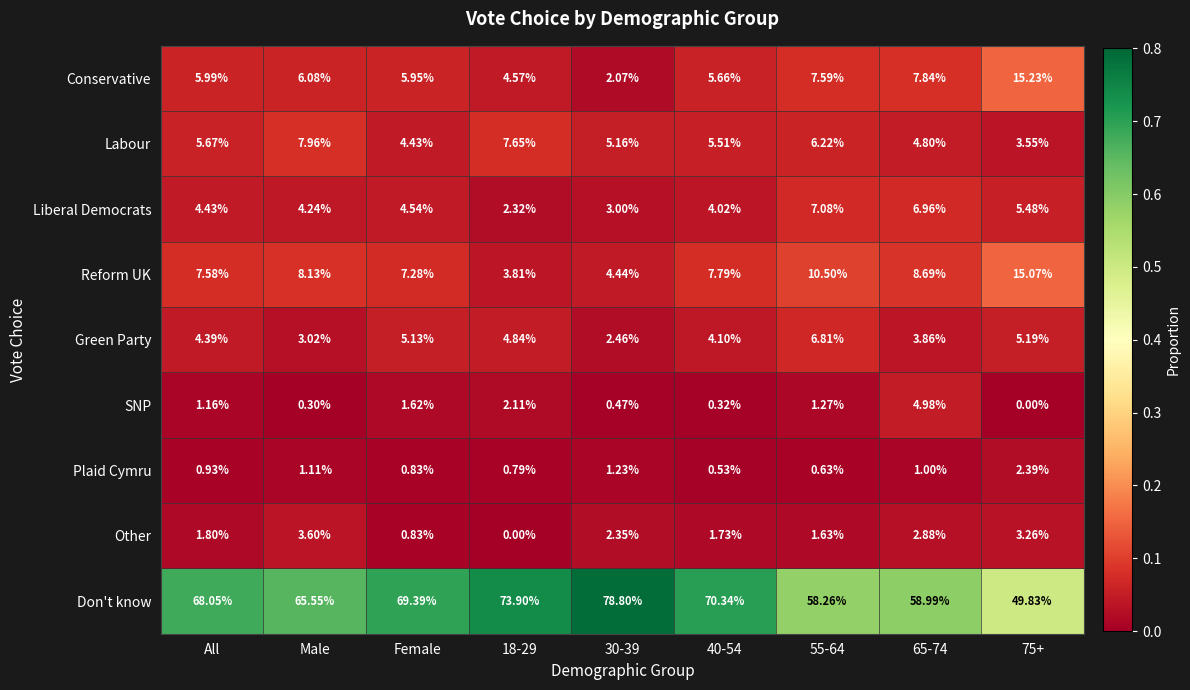

Which series has the largest range (max minus min)?

Don't know